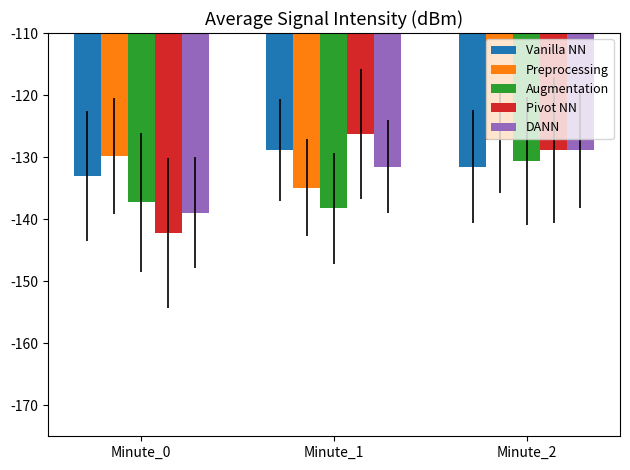

What is the spread (max minus min) of values at Minute_1?

12.0